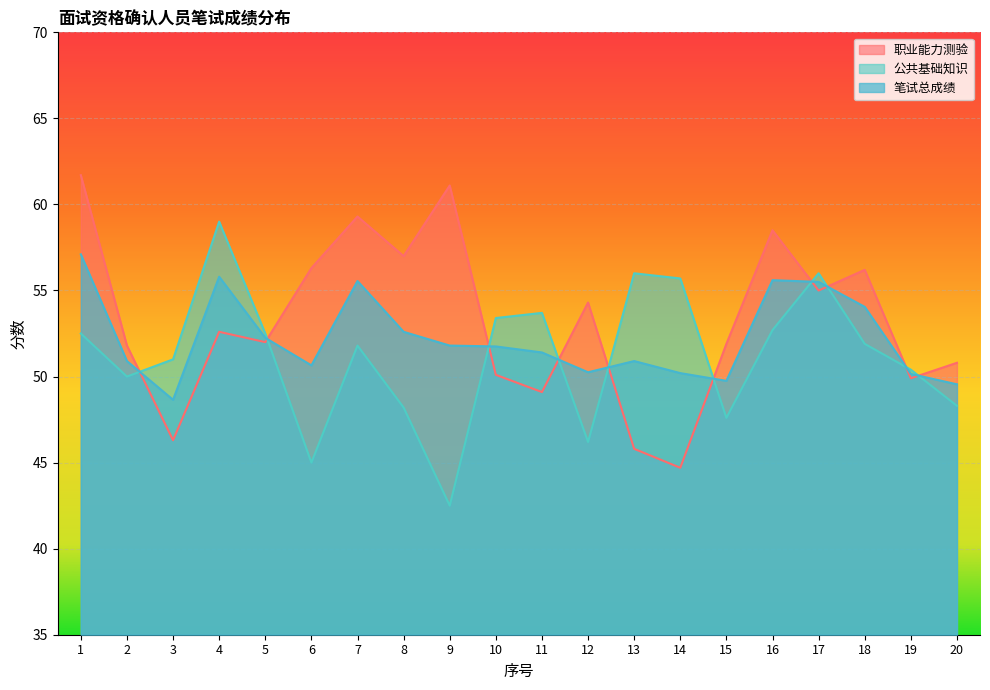

Reading left to right, extract all data points from this chart.

职业能力测验: 61.7	51.8	46.3	52.6	52.0	56.3	59.3	57.0	61.1	50.1	49.1	54.3	45.8	44.7	51.9	58.5	55.0	56.2	49.9	50.8
公共基础知识: 52.5	50.0	51.0	59.0	52.5	45.0	51.8	48.2	42.5	53.4	53.7	46.2	56.0	55.7	47.6	52.7	56.0	51.9	50.4	48.3
笔试总成绩: 57.1	50.9	48.6	55.8	52.2	50.6	55.5	52.6	51.8	51.8	51.4	50.2	50.9	50.2	49.8	55.6	55.5	54.0	50.1	49.5